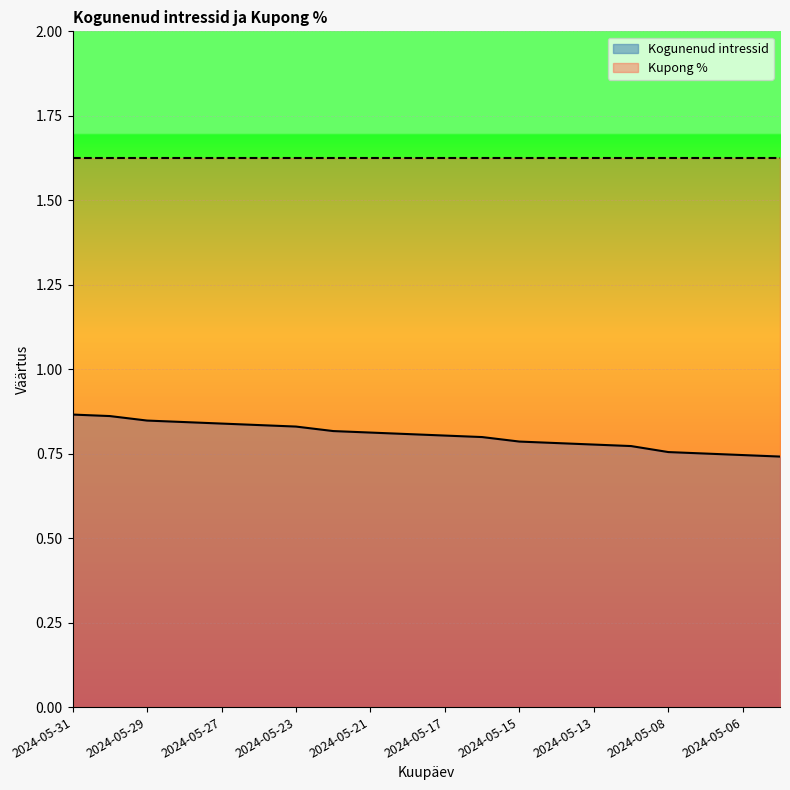

Reading right to left, list all the values displayed in this chart.

2024-05-03=0.7	2024-05-06=0.7	2024-05-07=0.8	2024-05-08=0.8	2024-05-10=0.8	2024-05-13=0.8	2024-05-14=0.8	2024-05-15=0.8	2024-05-16=0.8	2024-05-17=0.8	2024-05-20=0.8	2024-05-21=0.8	2024-05-22=0.8	2024-05-23=0.8	2024-05-24=0.8	2024-05-27=0.8	2024-05-28=0.8	2024-05-29=0.8	2024-05-30=0.9	2024-05-31=0.9